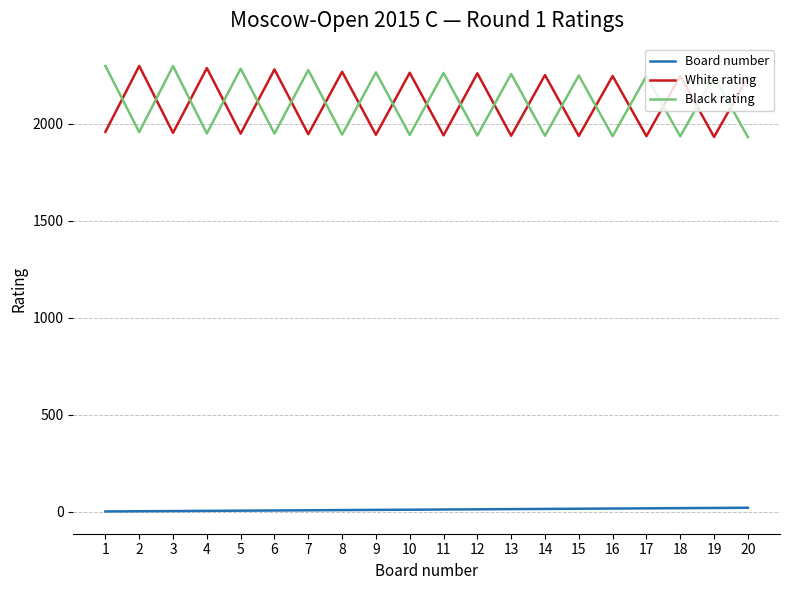

How many interior local valleys does the Black rating series have?

9